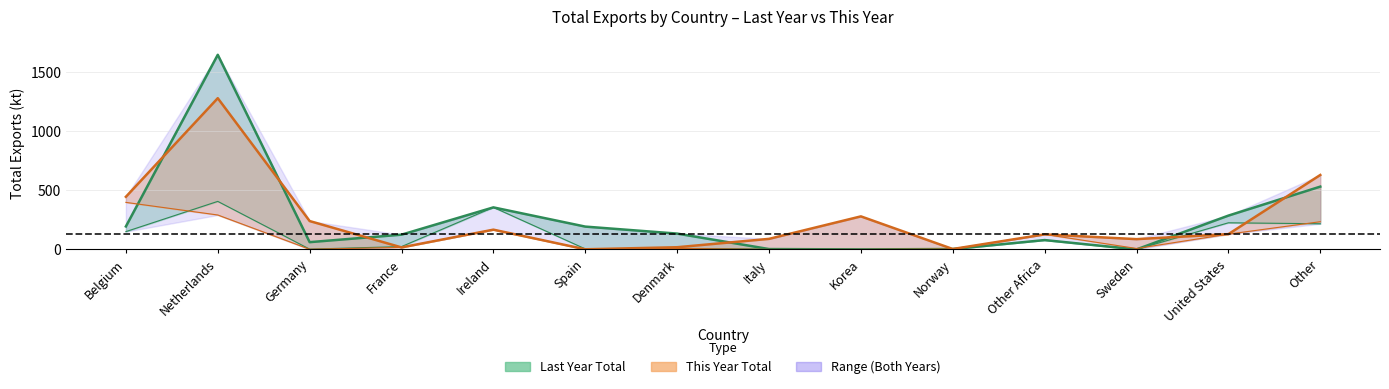

What position from the left is Belgium?

1